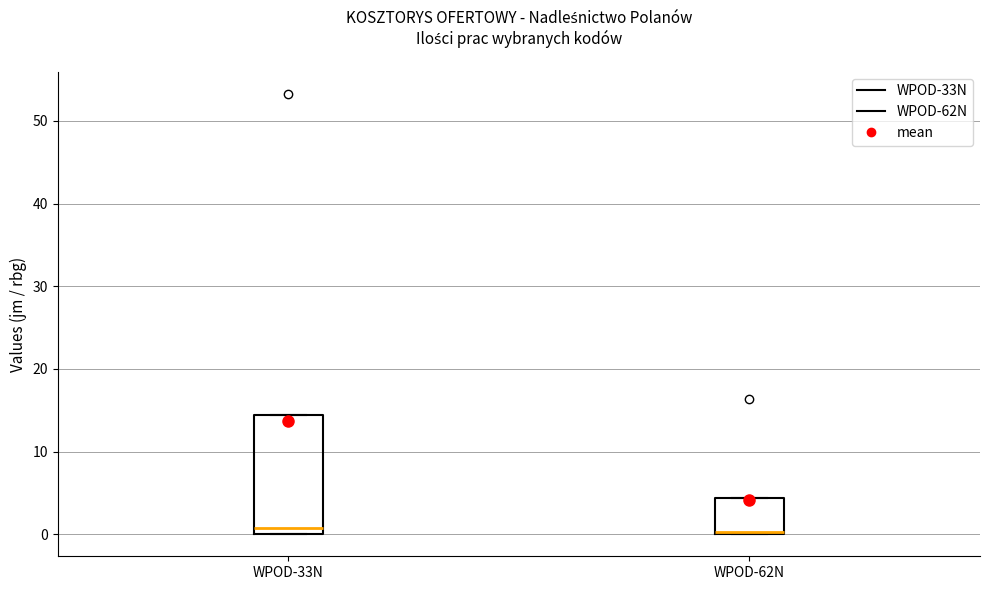

Reading left to right, transcribe this box plot: for each box, give where its median line is, the range the box spans, and where its two whiskers end, as read against the y-axis. The values are not printed on the chart, so give them approximately, as read against the axis.

WPOD-33N: median 1, box 0 to 14, whiskers 0 to 14
WPOD-62N: median 0 (drawn on the box's lower edge), box 0 to 4, whiskers 0 to 4